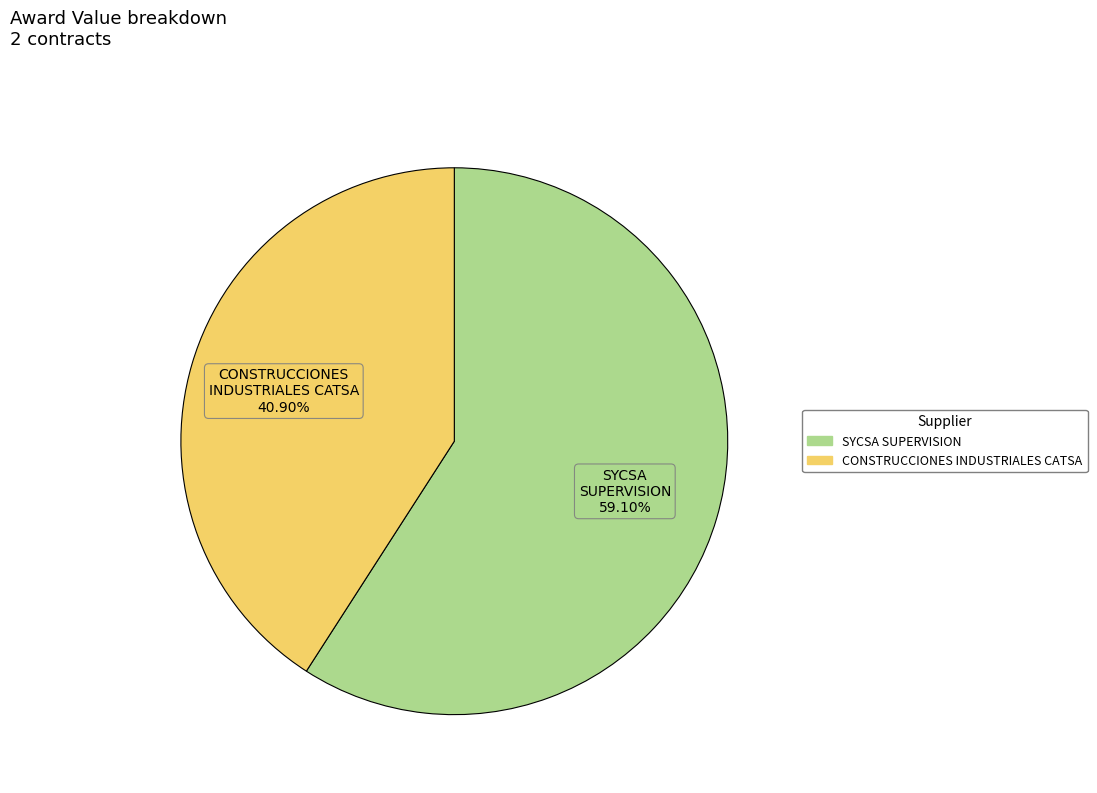

To the nearest percent, what is the average slice percentage?

50%